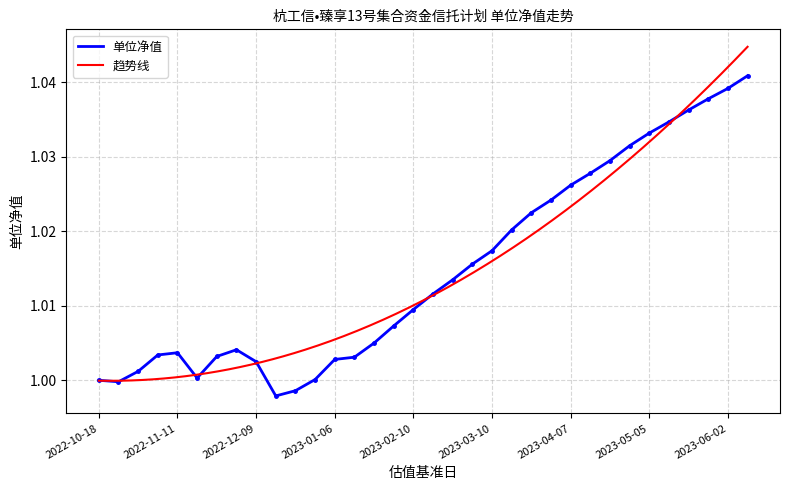

Reading right to left, extract all data points from this chart.

1.0	1.0	1.0	1.0	1.0	1.0	1.0	1.0	1.0	1.0	1.0	1.0	1.0	1.0	1.0	1.0	1.0	1.0	1.0	1.0	1.0	1.0	1.0	1.0	1.0	1.0	1.0	1.0	1.0	1.0	1.0	1.0	1.0	1.0